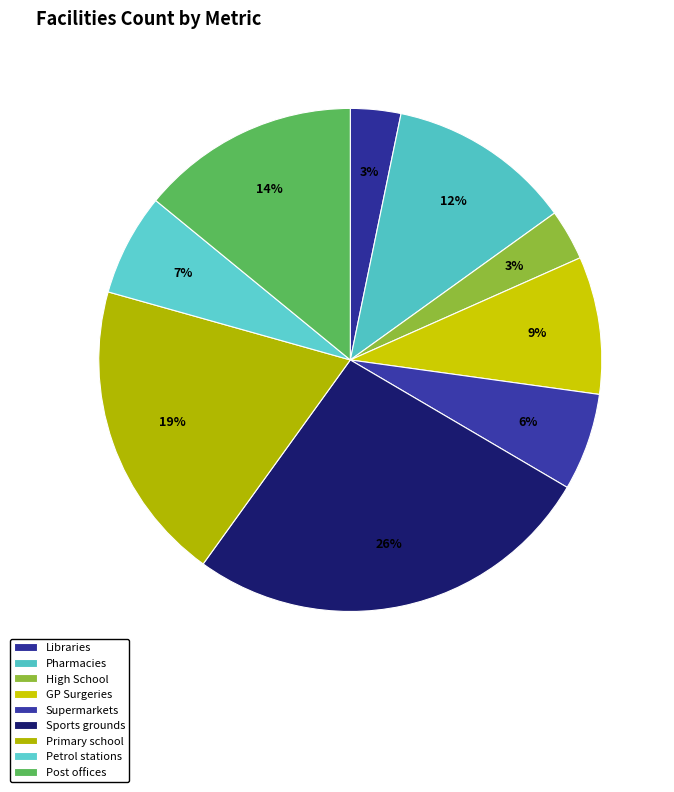

To the nearest percent, what is the difference between the Primary school and Petrol stations slice percentages?

13%